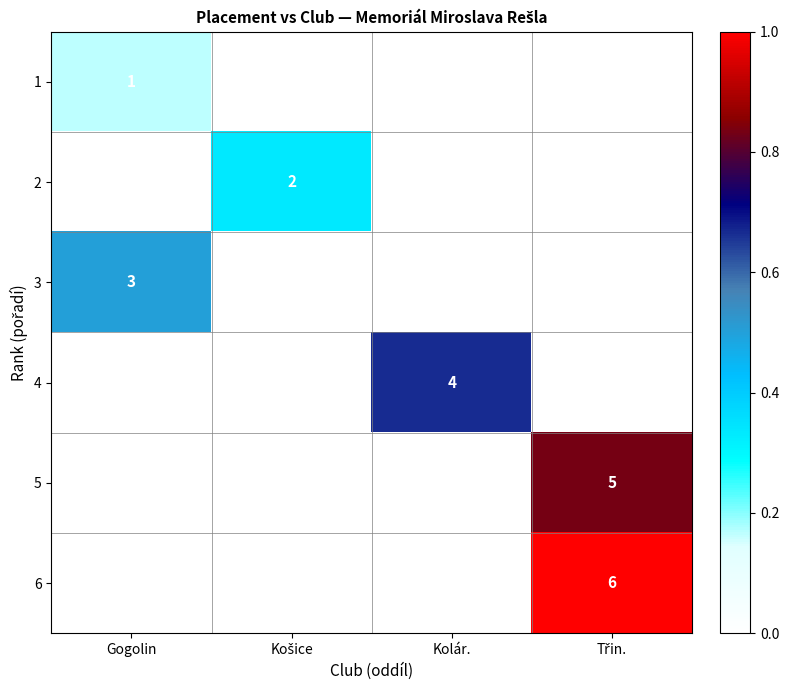

The 4 series shows 4 at Kolár.. True or false?

True